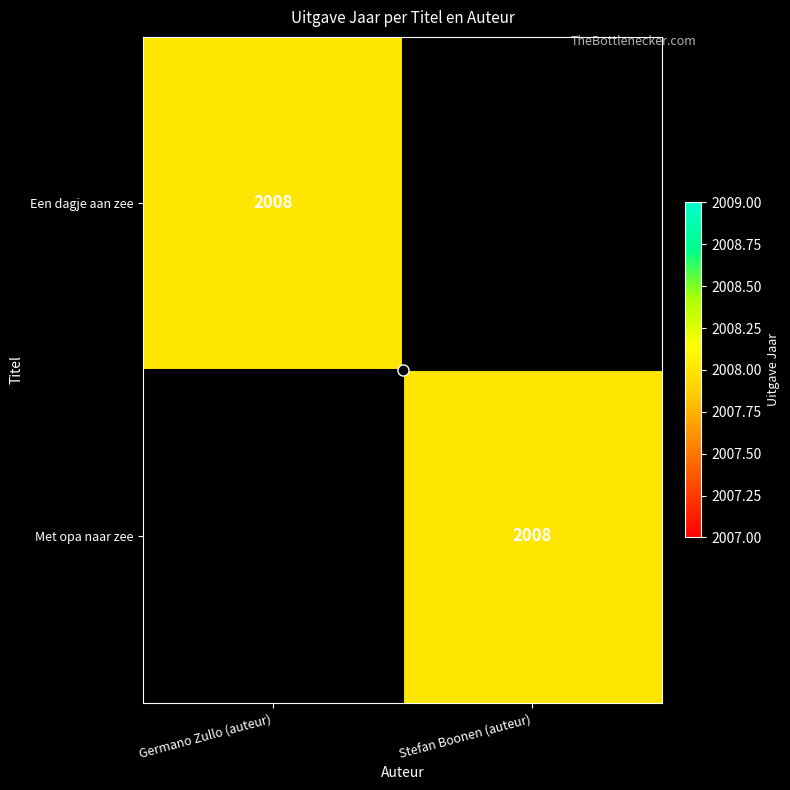

The value of Met opa naar zee at Stefan Boonen (auteur) is 2008. True or false?

True